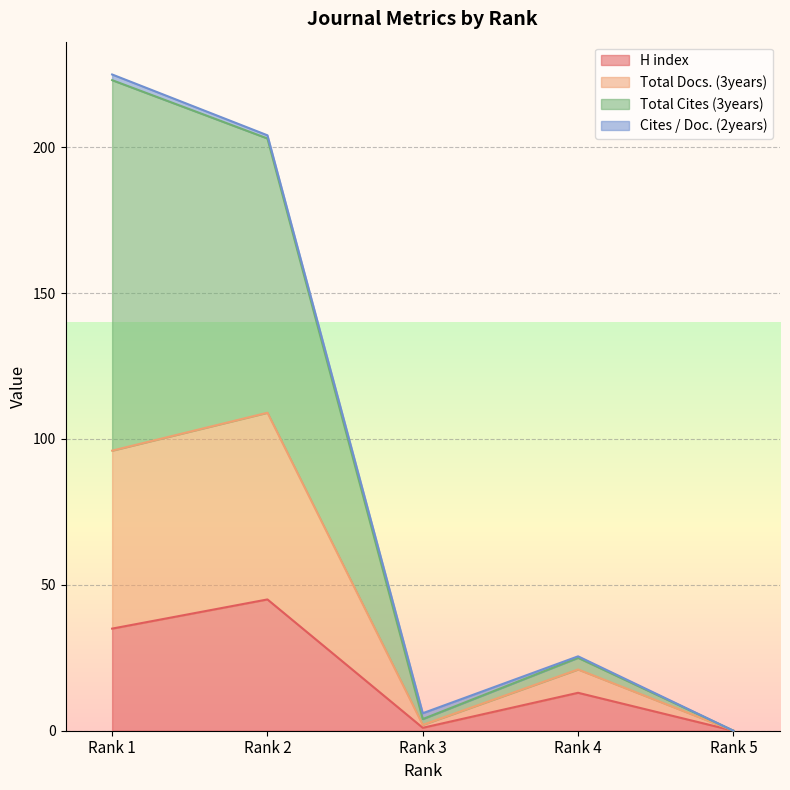

At which label is H index closest to 22?

Rank 4